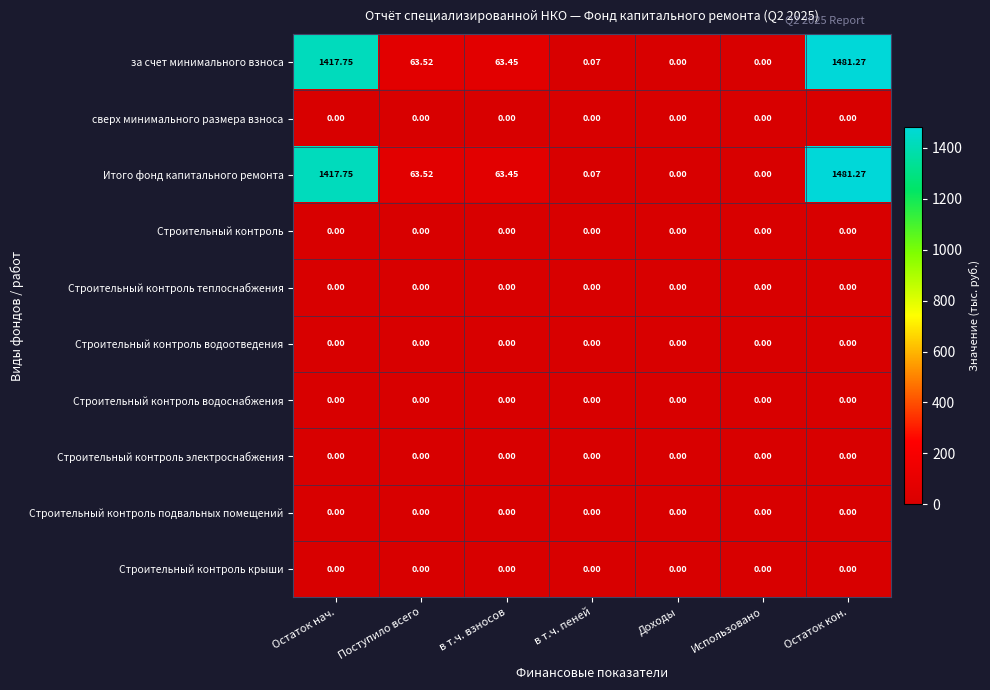

At which category is the sum across all series the highest?

Остаток кон.